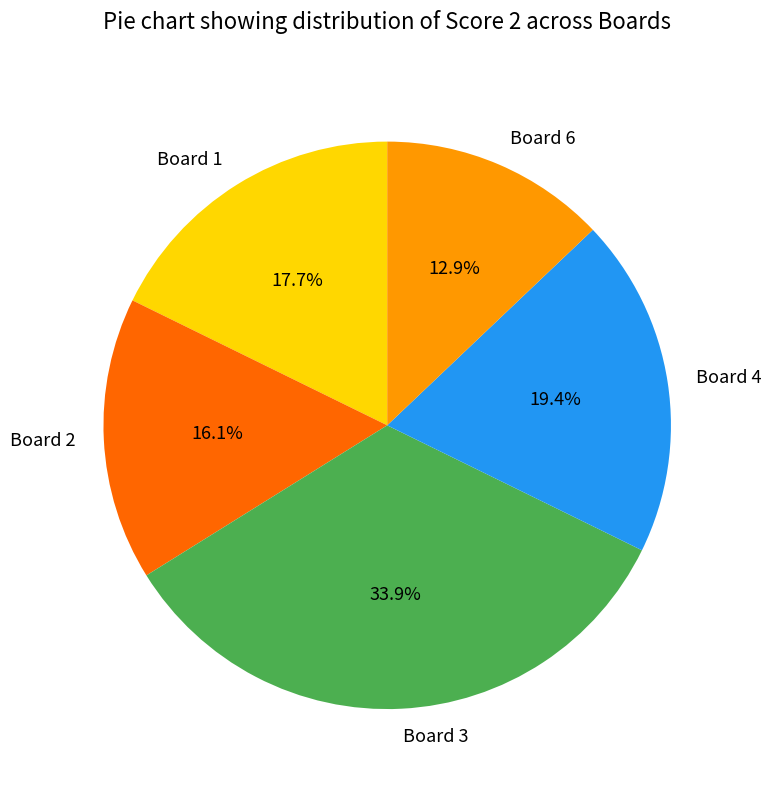

To the nearest percent, what is the average slice percentage?

20%